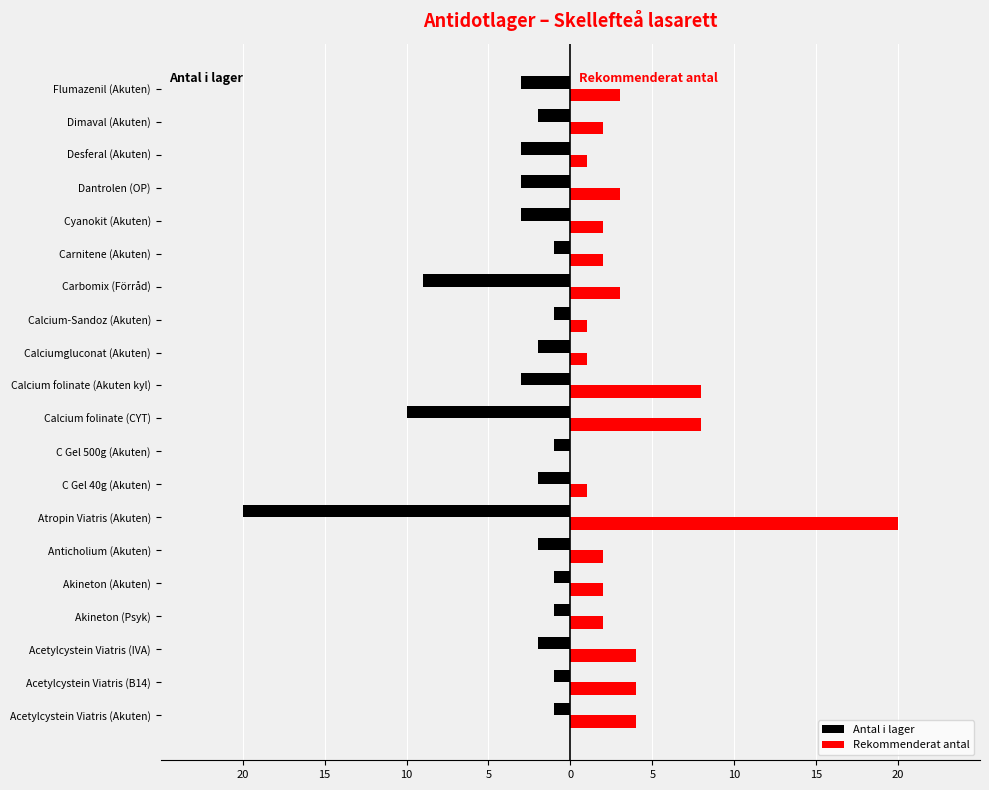

What is the difference between the maximum and minimum values in the Rekommenderat antal series?

20